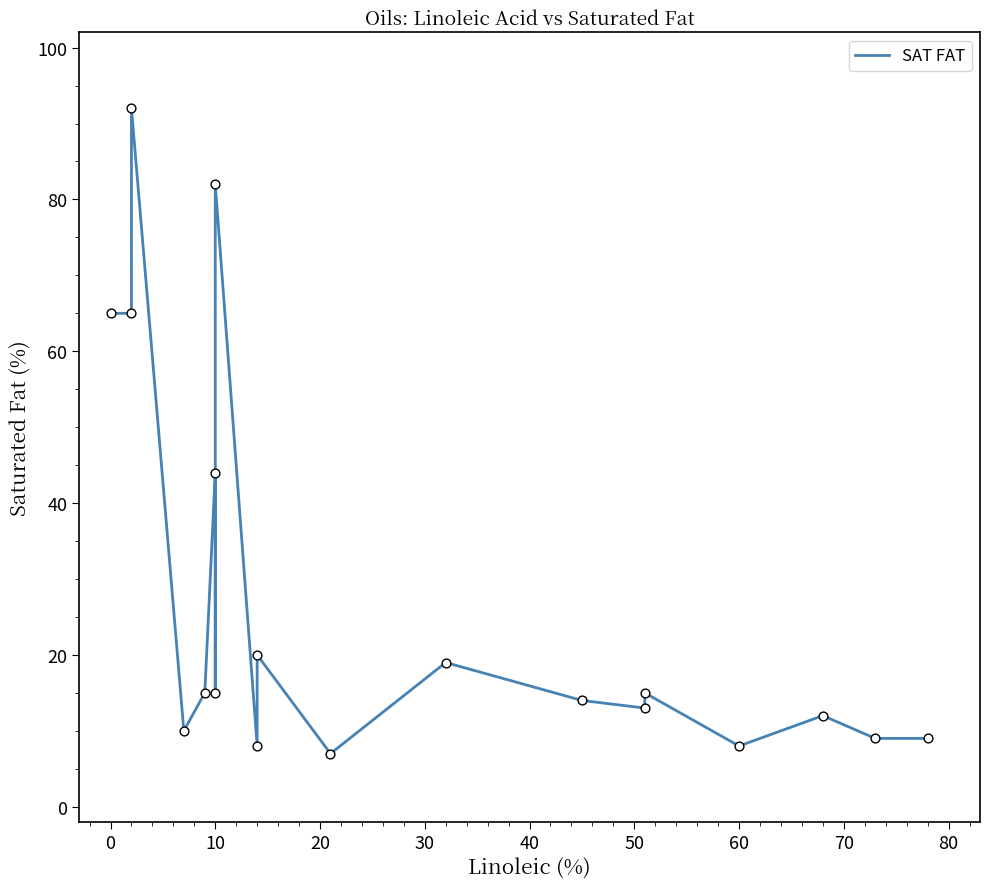

Between 10 and 15, which is larger?

10